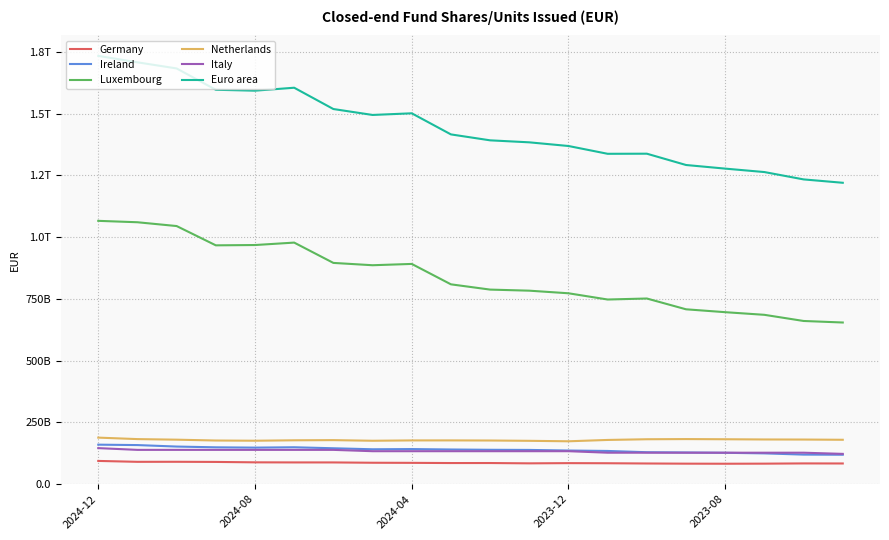

What are all the series names shown in the legend?

Germany, Ireland, Luxembourg, Netherlands, Italy, Euro area